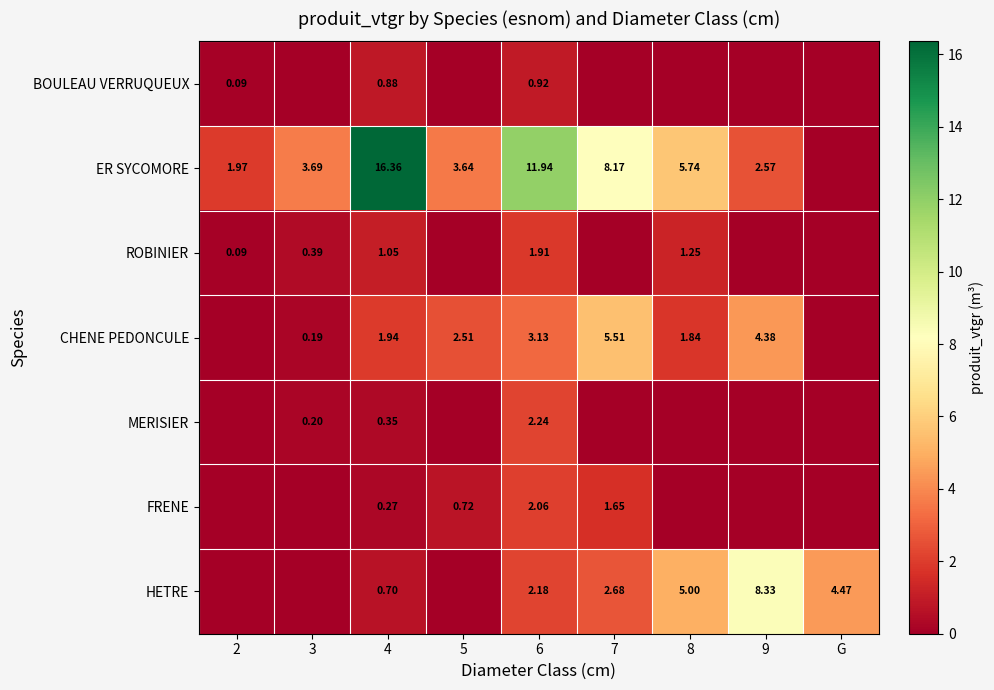

Is the value of BOULEAU VERRUQUEUX at 4 greater than the value of ROBINIER at 8?

No